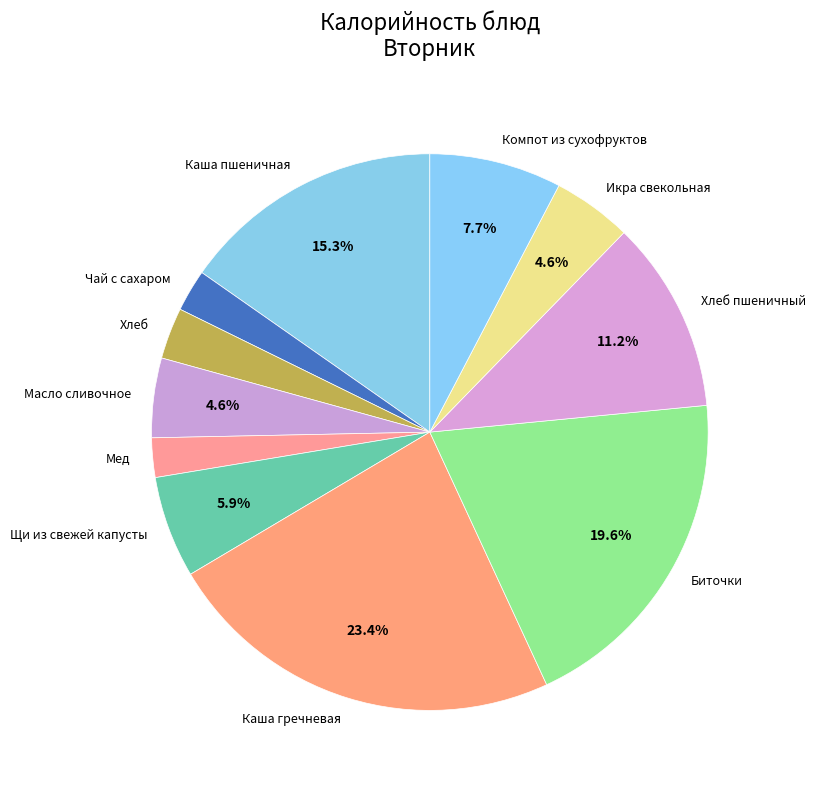

What percentage is NOT represented by Щи из свежей капусты?

94.1%